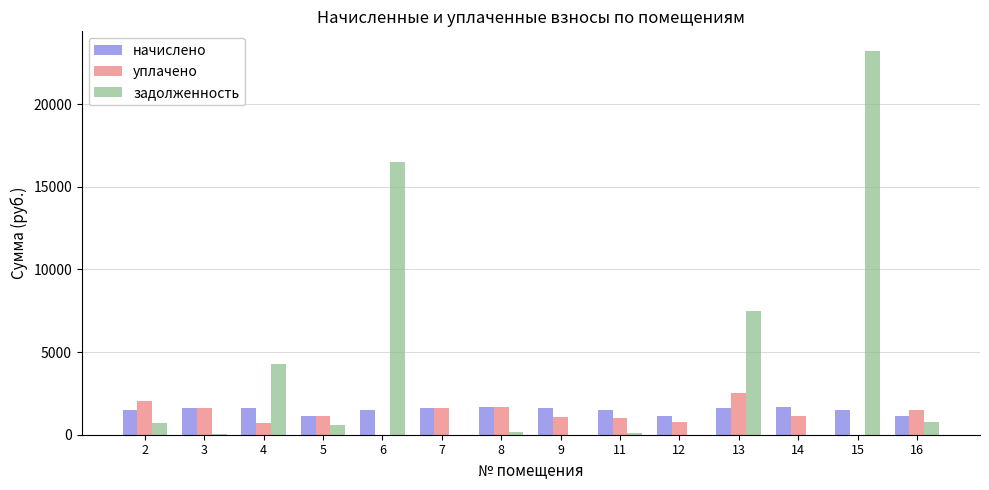

True or false: начислено has a value of 1671.7 at 14.

True